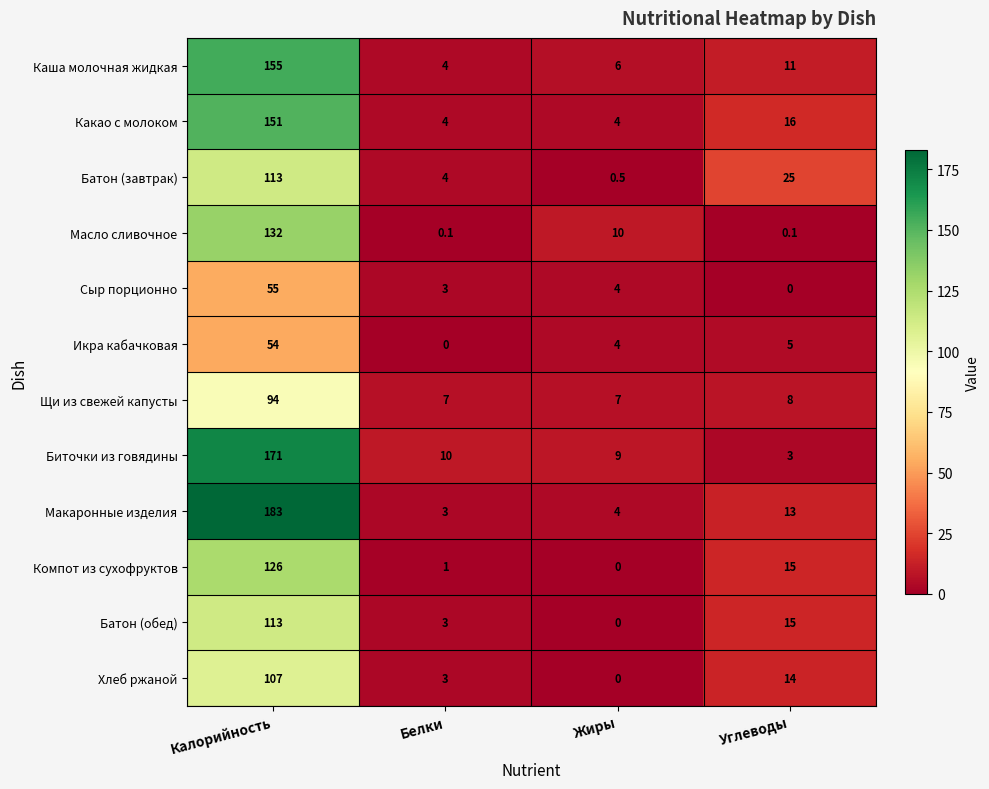

What is the difference between the highest and lowest values at Углеводы?

25.0